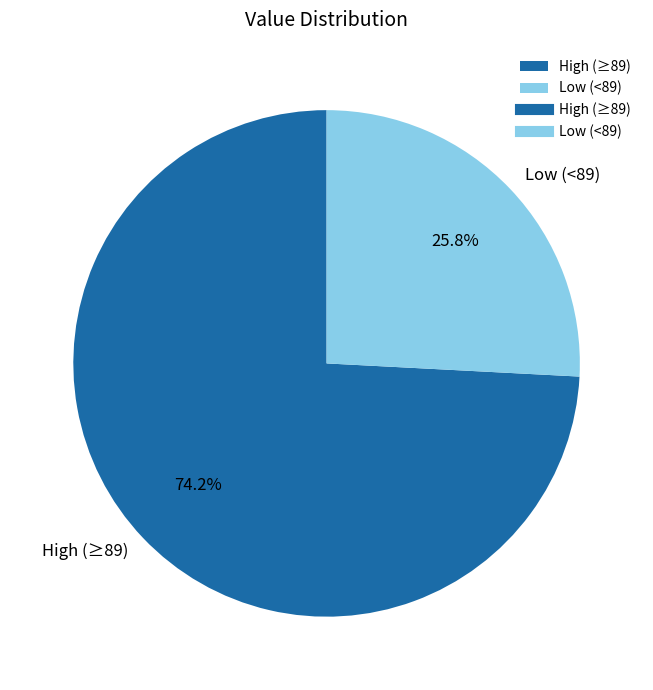

Does any single category account for the majority?

Yes